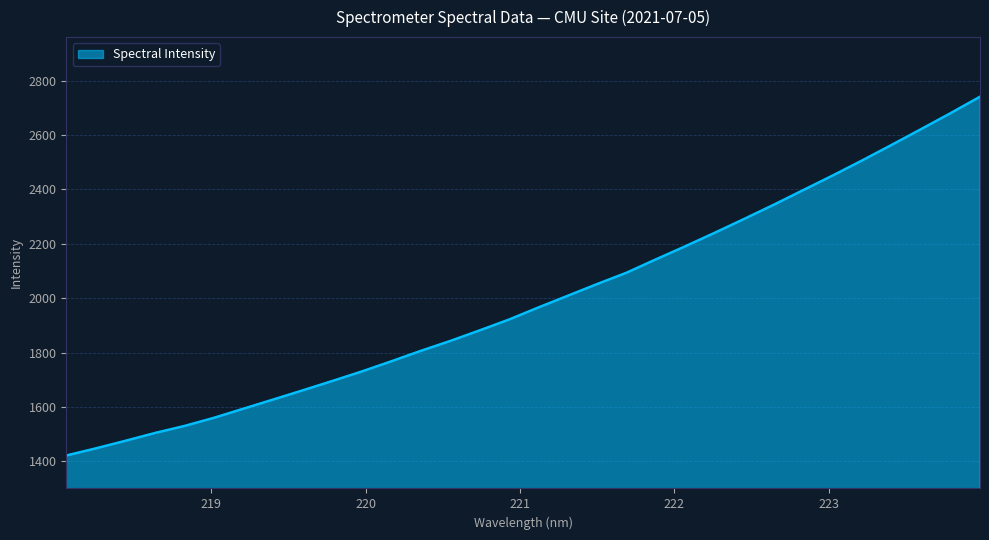

What is the average value?

1992.4